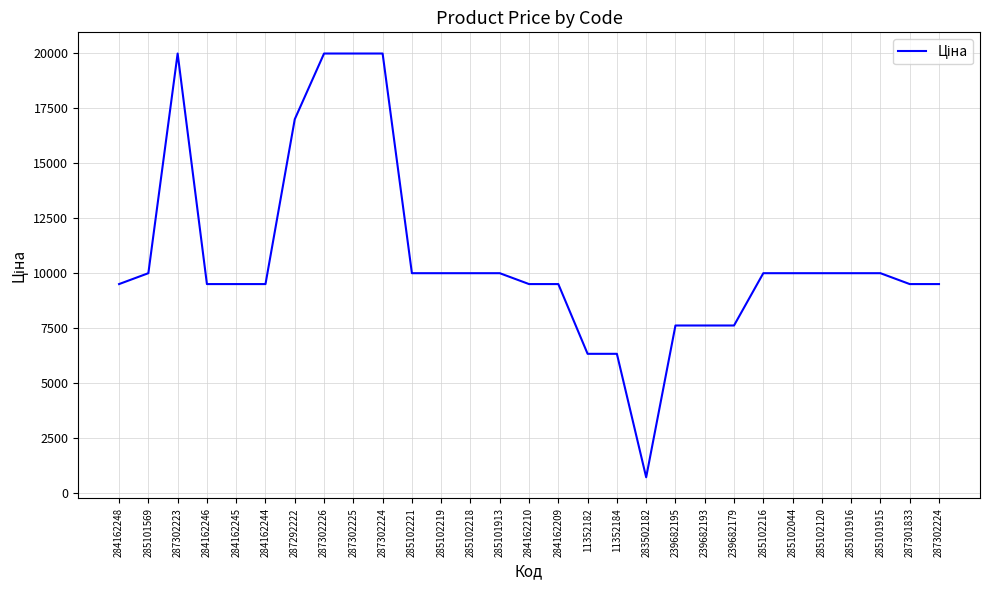

What is the average value?

10638.8